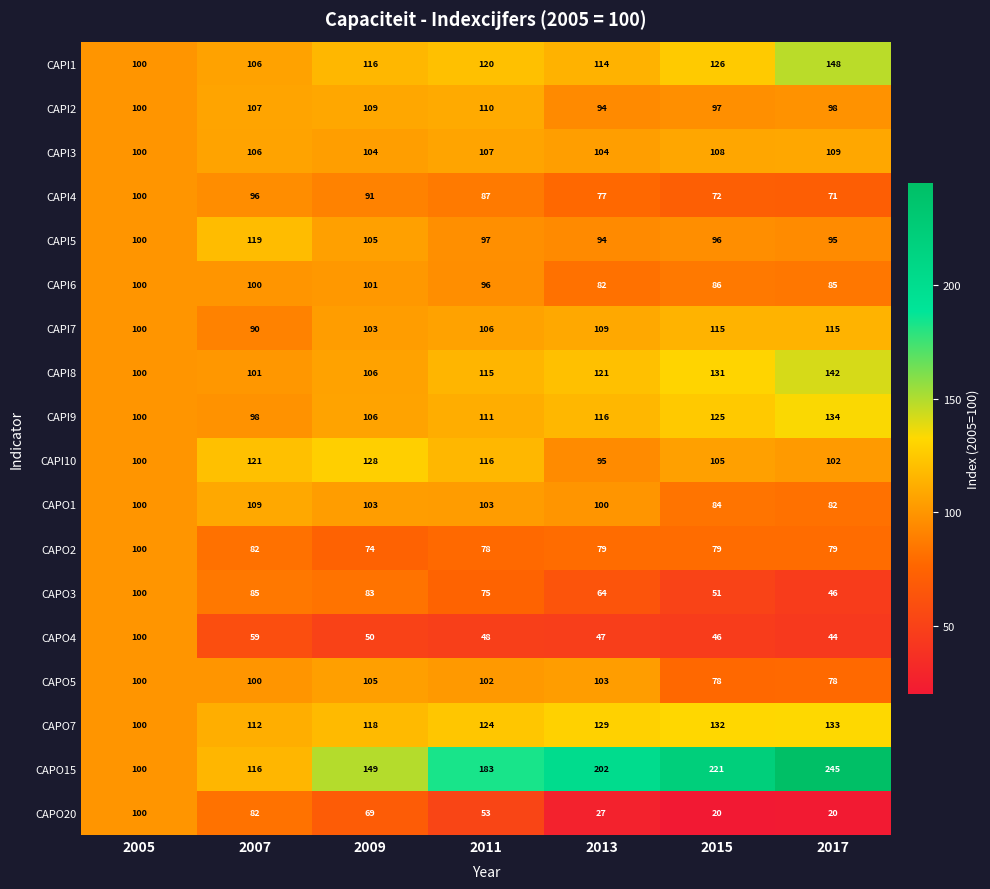

List the labels in order of CAPO4 value, largest first.

2005, 2007, 2009, 2011, 2013, 2015, 2017